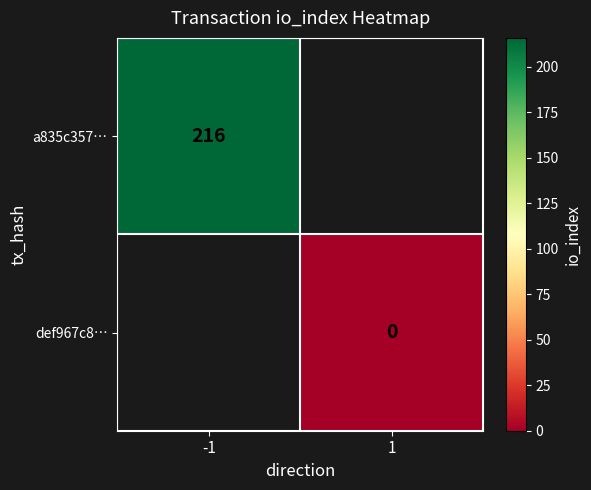

Is it true that a835c357… equals 216 at -1?

True